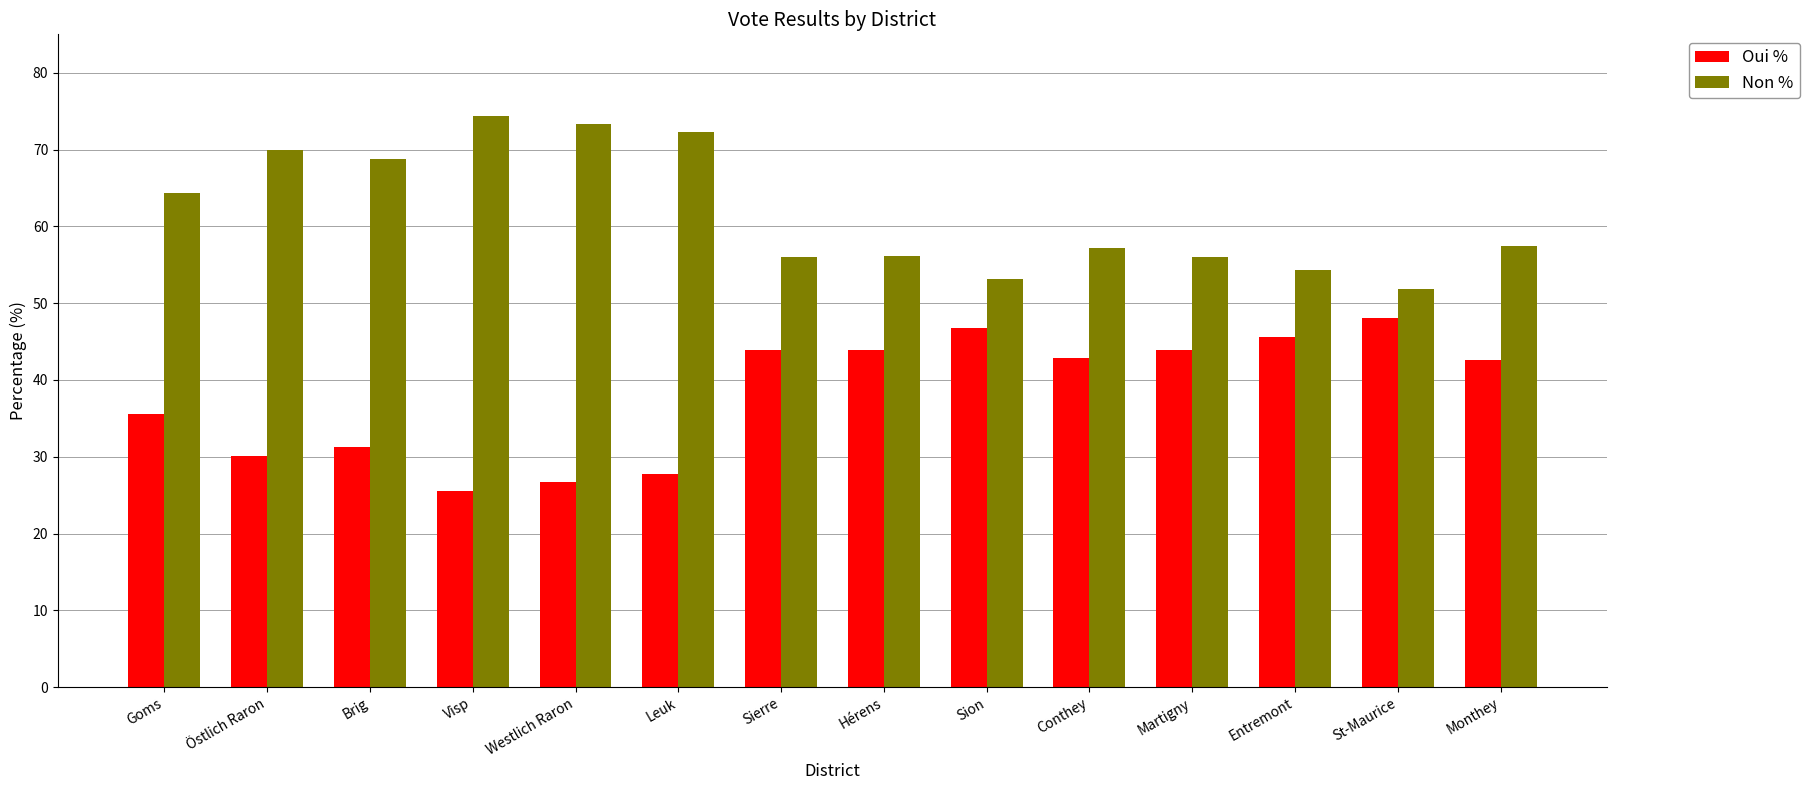

What is the difference between the highest and lowest values at Hérens?

12.2